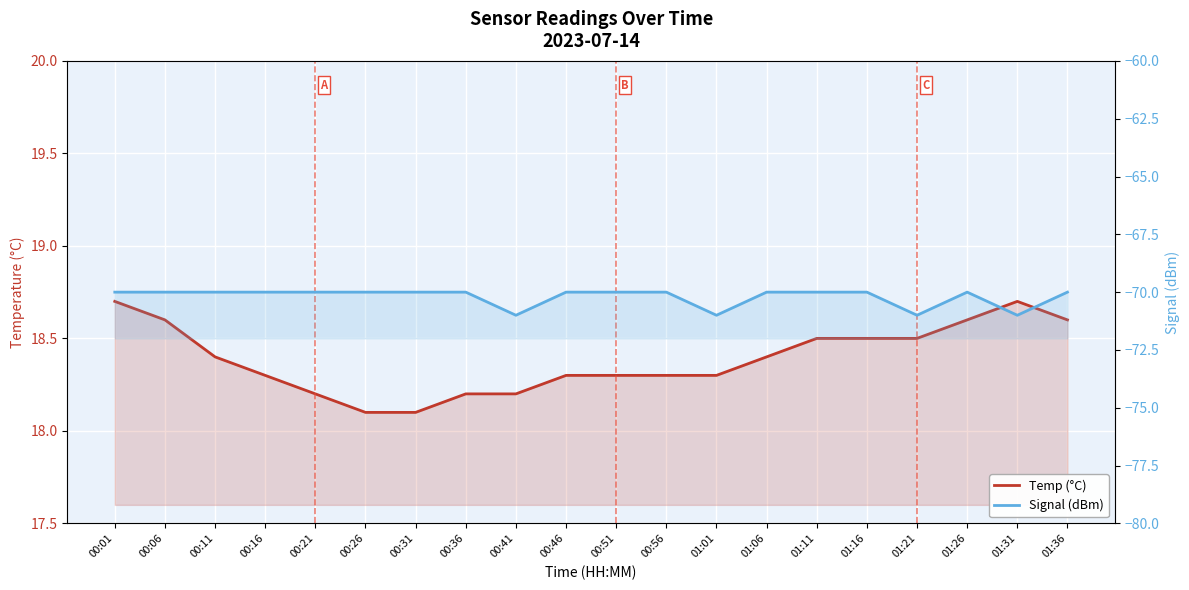

How many interior local peaks does the Signal (dBm) series have?

1